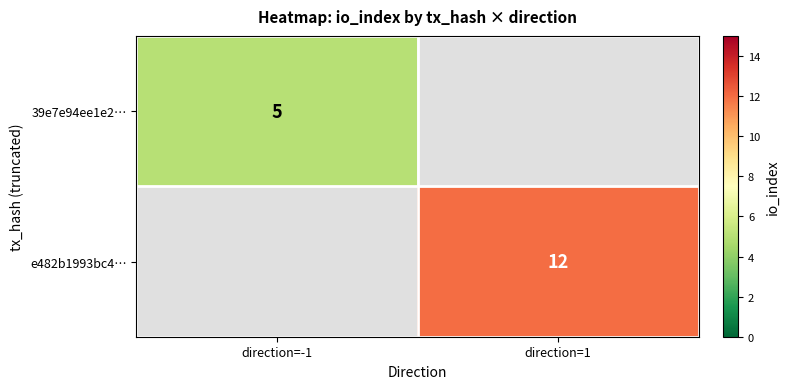

What is the smallest value displayed?

5.0